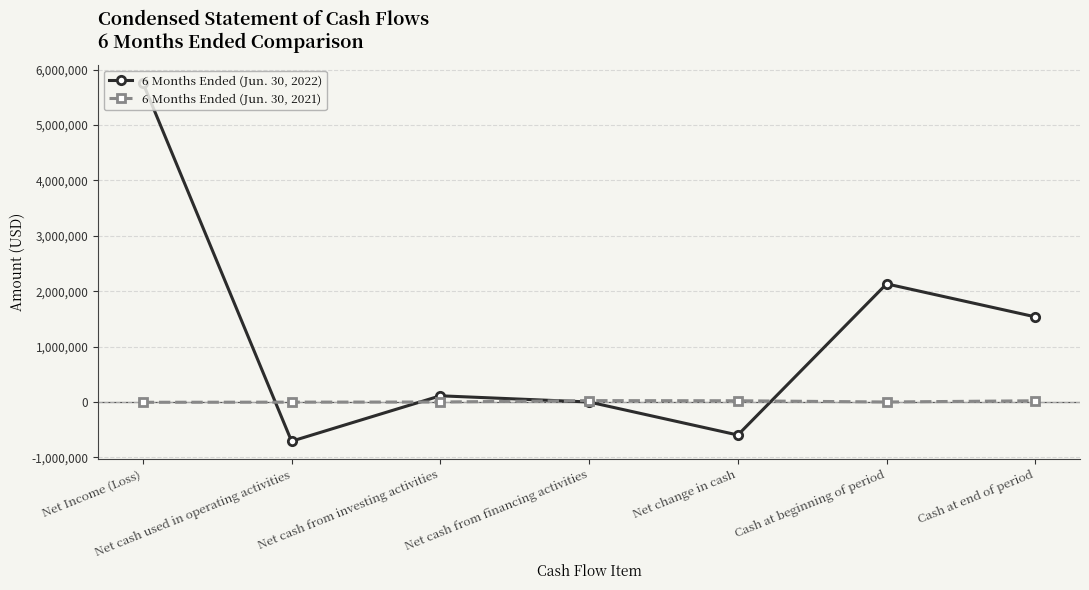

Is this an area chart (filled region under the line)?

No